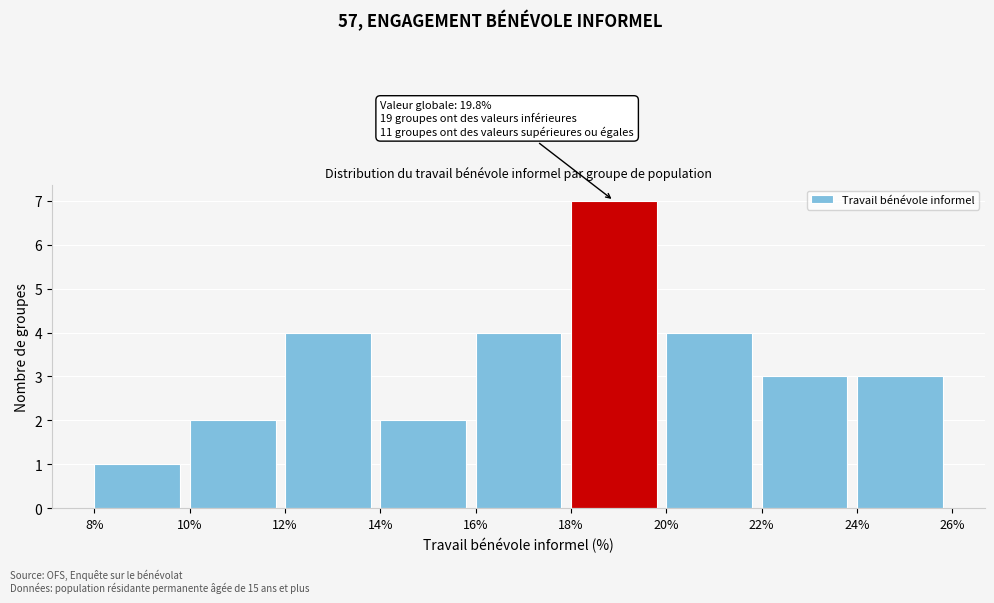

Which range on the x-axis has the tallest bar?

18% to 20%